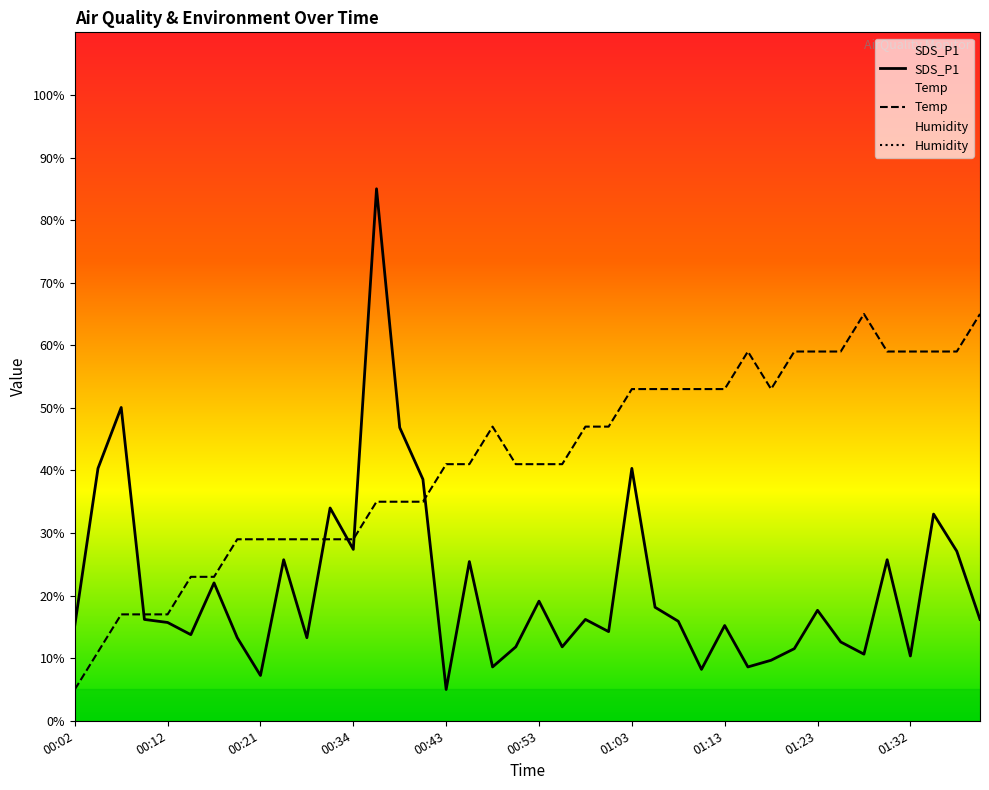

What is the highest value of the SDS_P1 series?

85.0